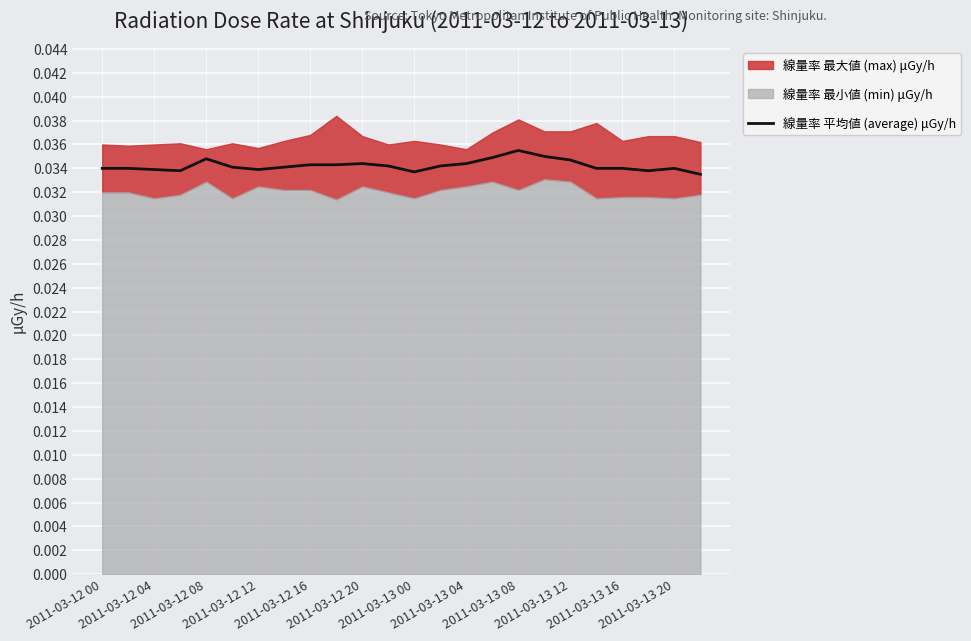

How many lines are shown in the chart?

1